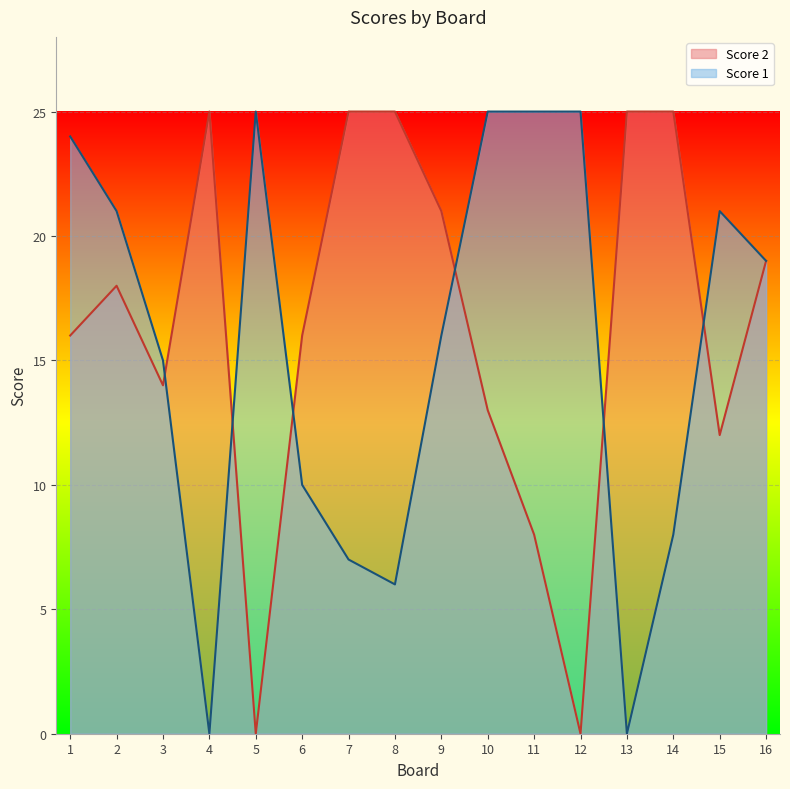

Which series has the largest total across all categories?

Score 2